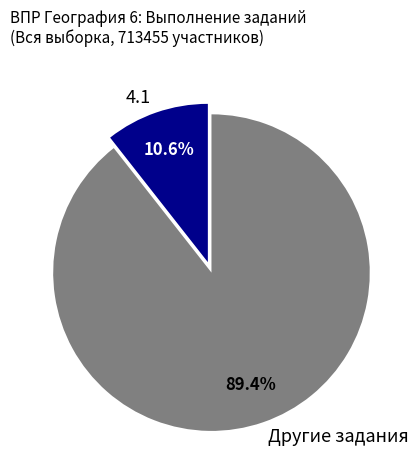

What is the smallest slice in the pie chart?

4.1